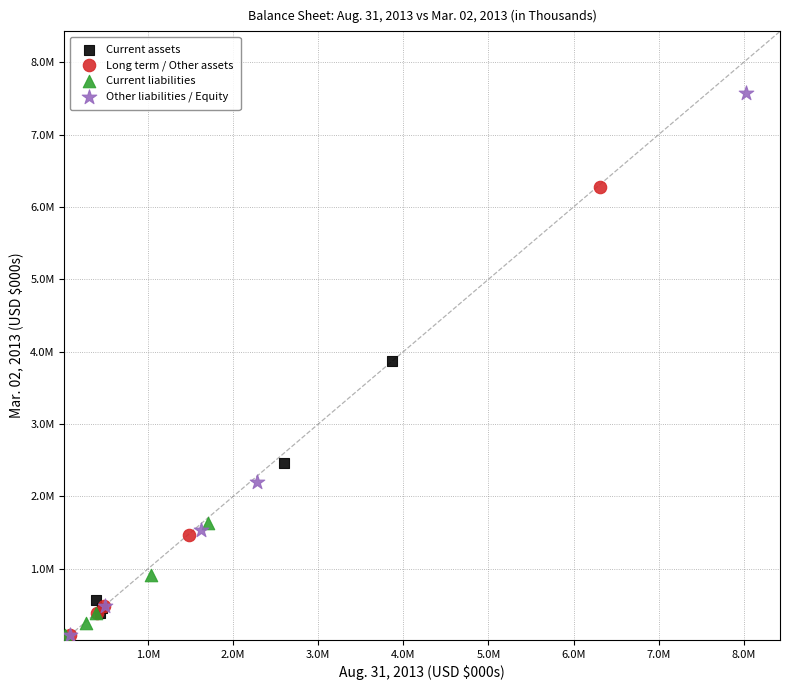

Which series has the largest Y range (max minus min)?

Other liabilities / Equity